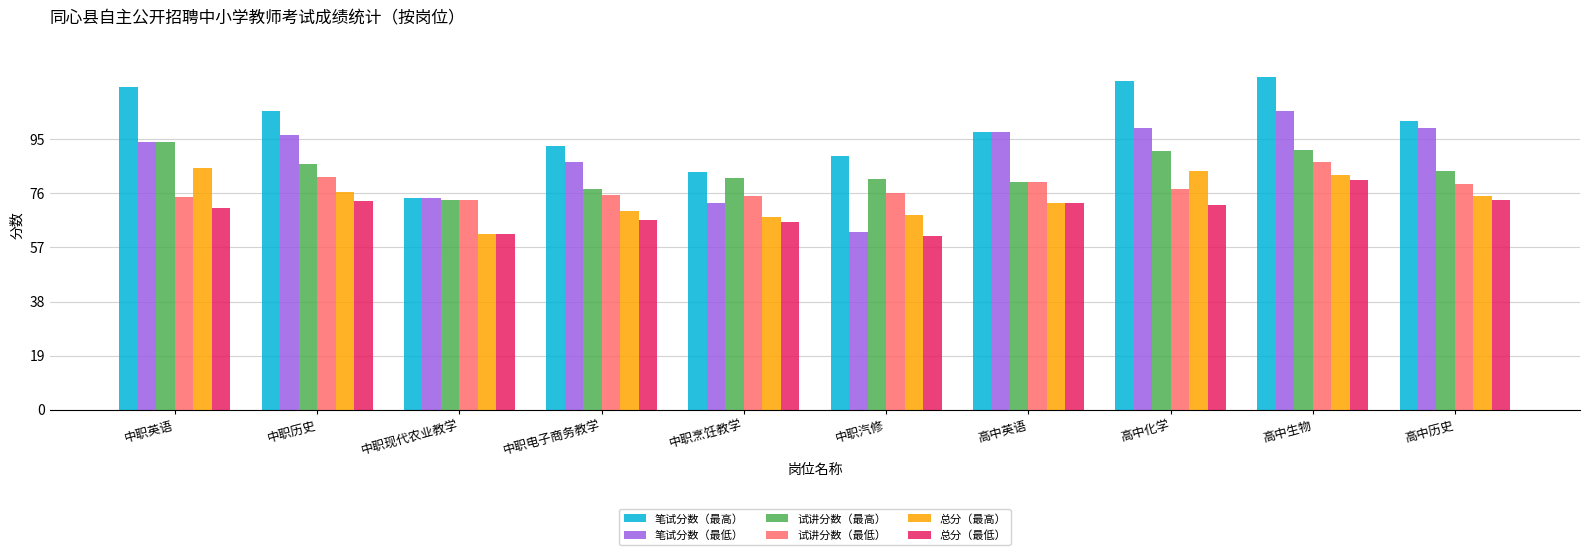

What value does the 试讲分数（最低） series have at 高中英语?

80.0